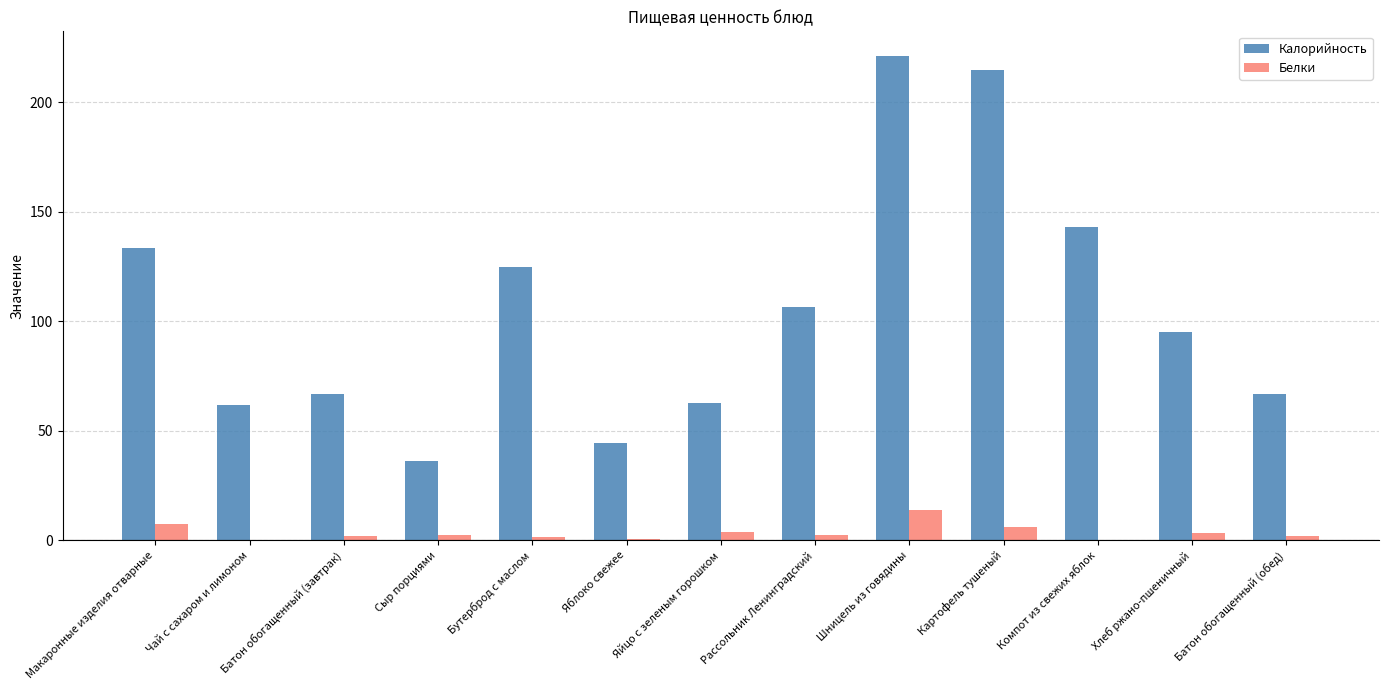

At which label does Белки reach its peak?

Шницель из говядины